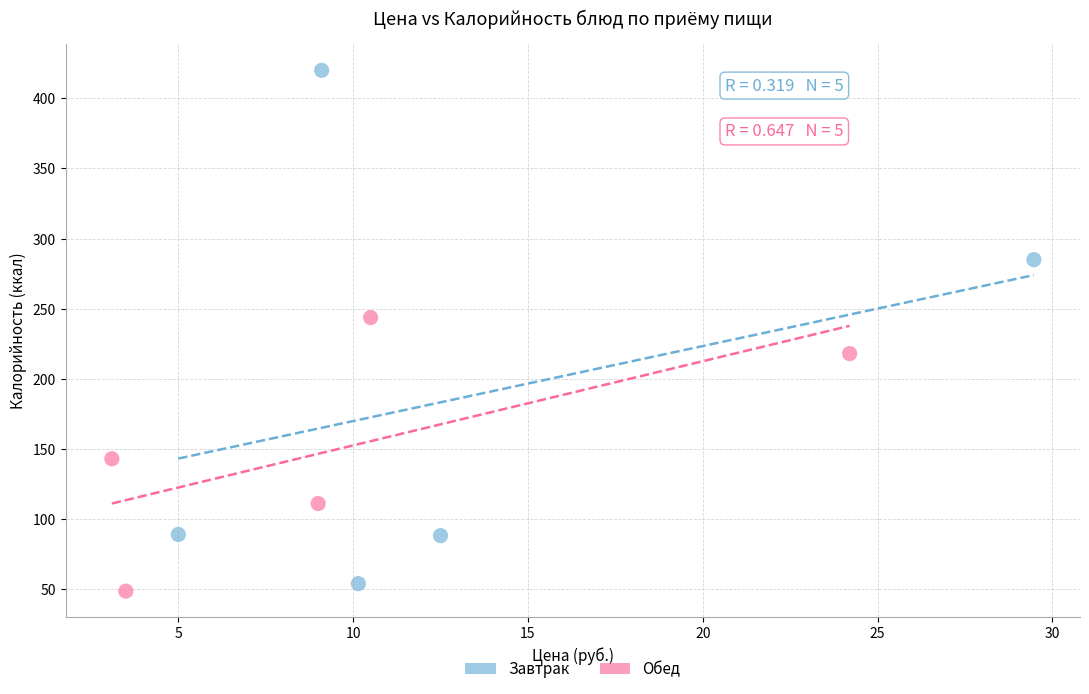

Which series has the largest Y range (max minus min)?

Завтрак